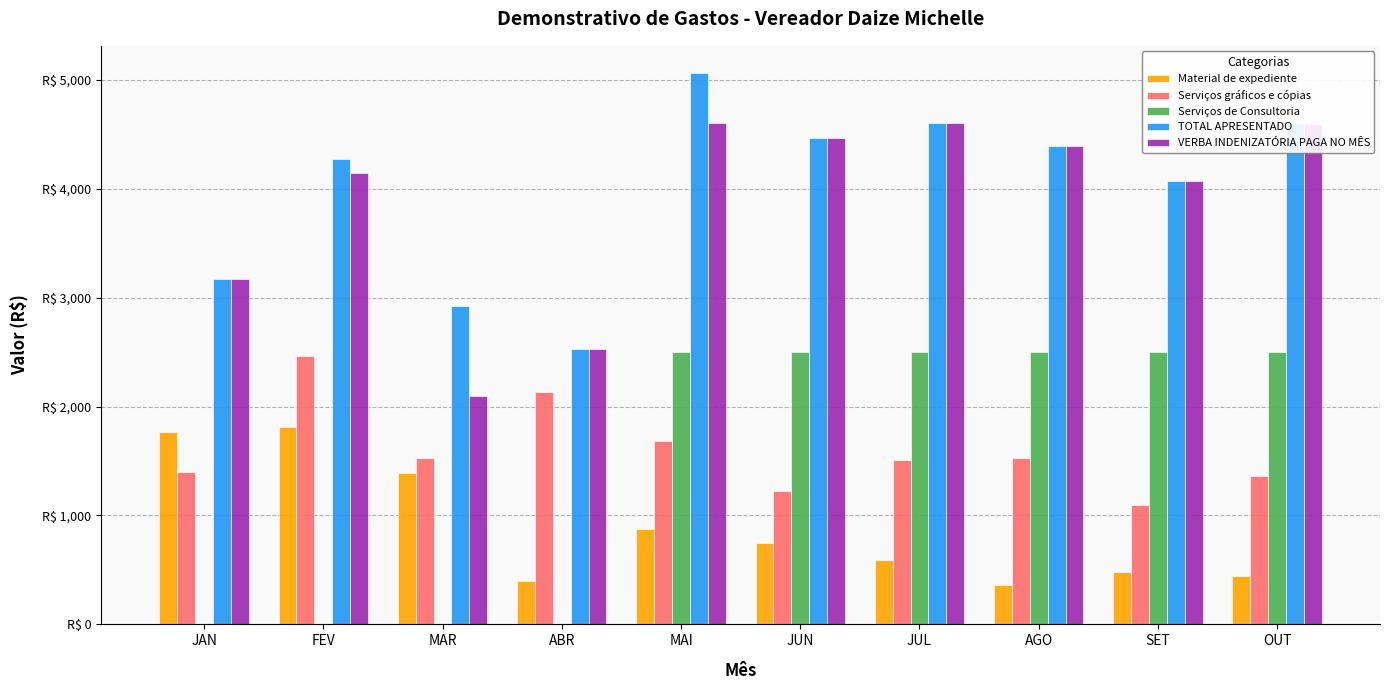

Which series has the largest range (max minus min)?

TOTAL APRESENTADO